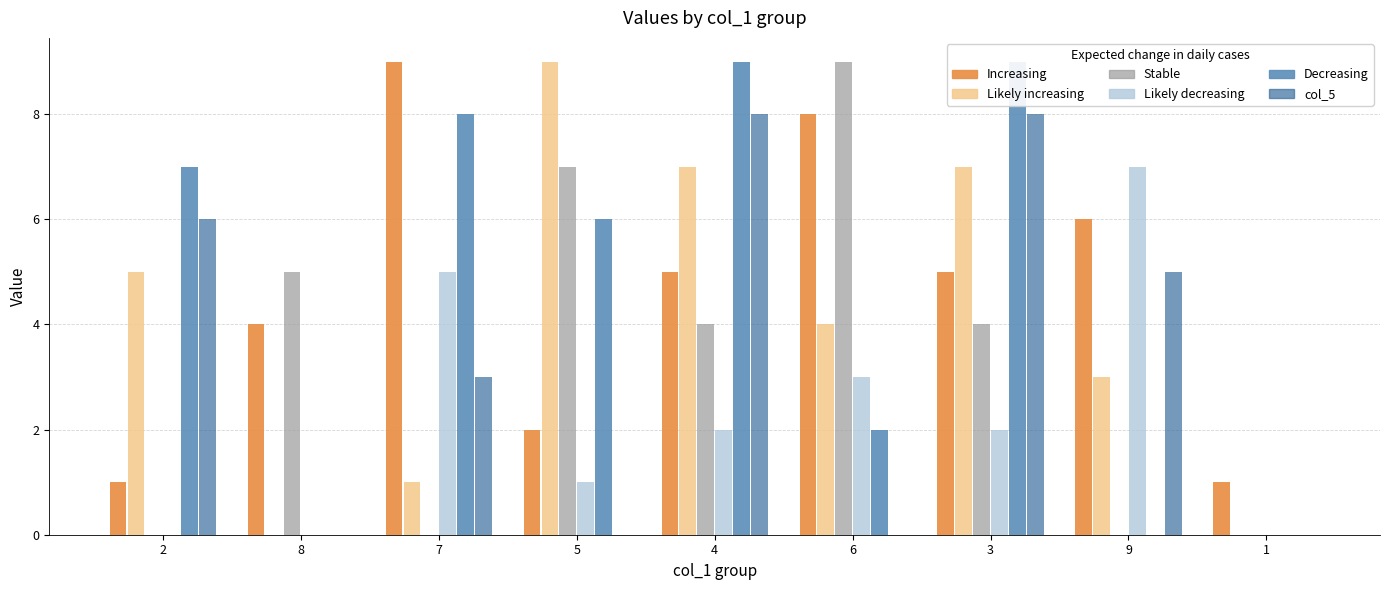

What is the maximum value shown in the chart?

9